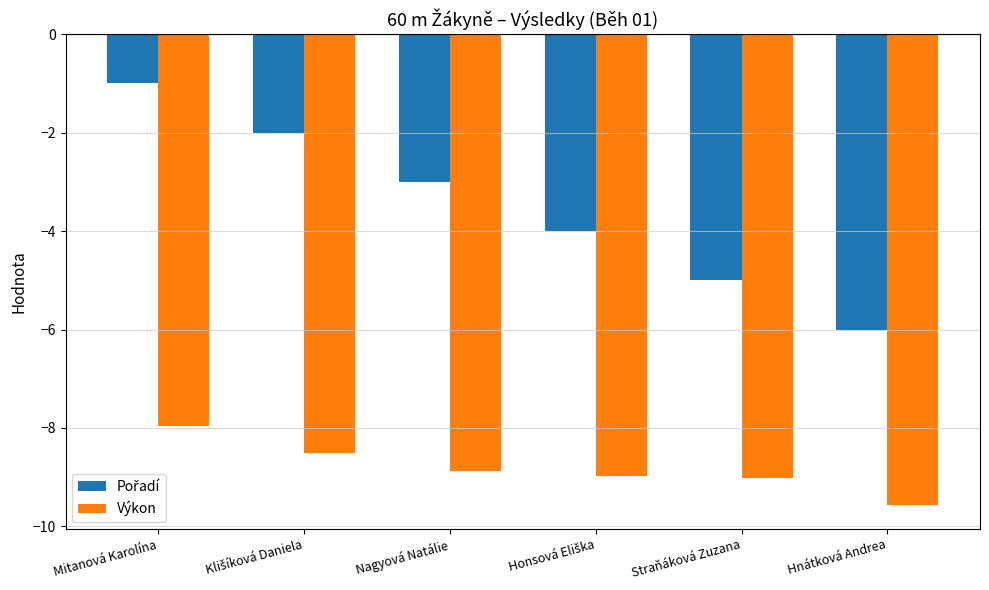

What is the total value across all series at Hnátková Andrea?

-15.6